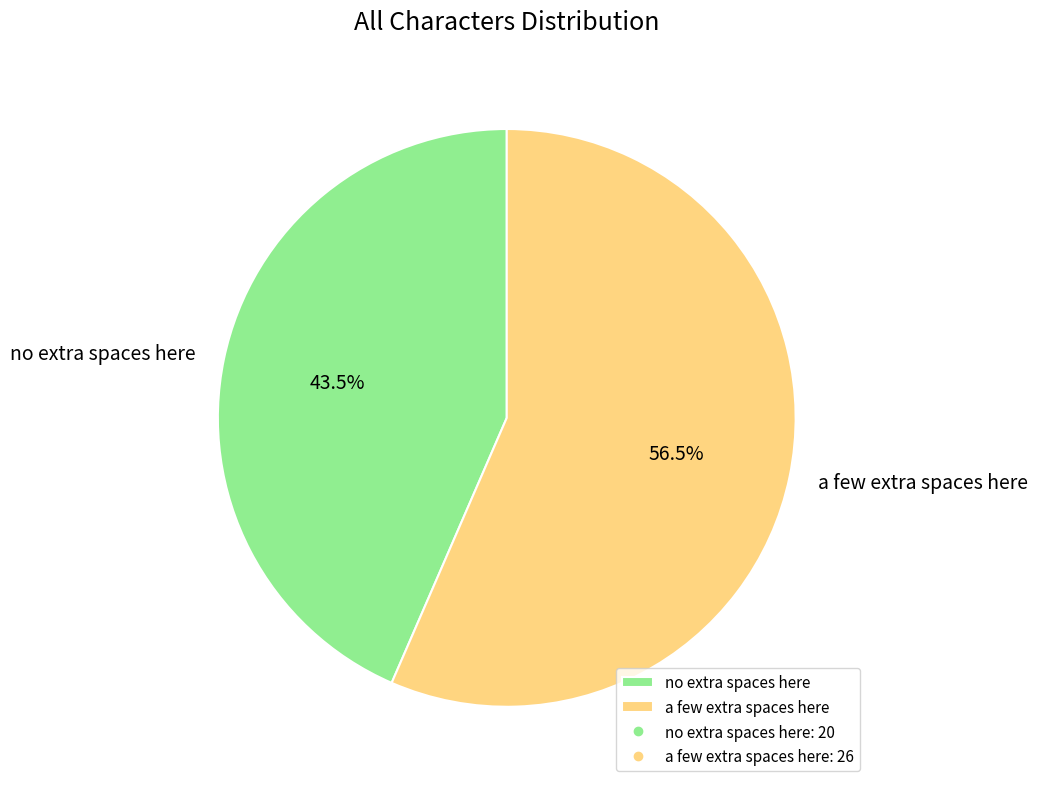

Does a few extra spaces here account for over 50% of the chart?

Yes